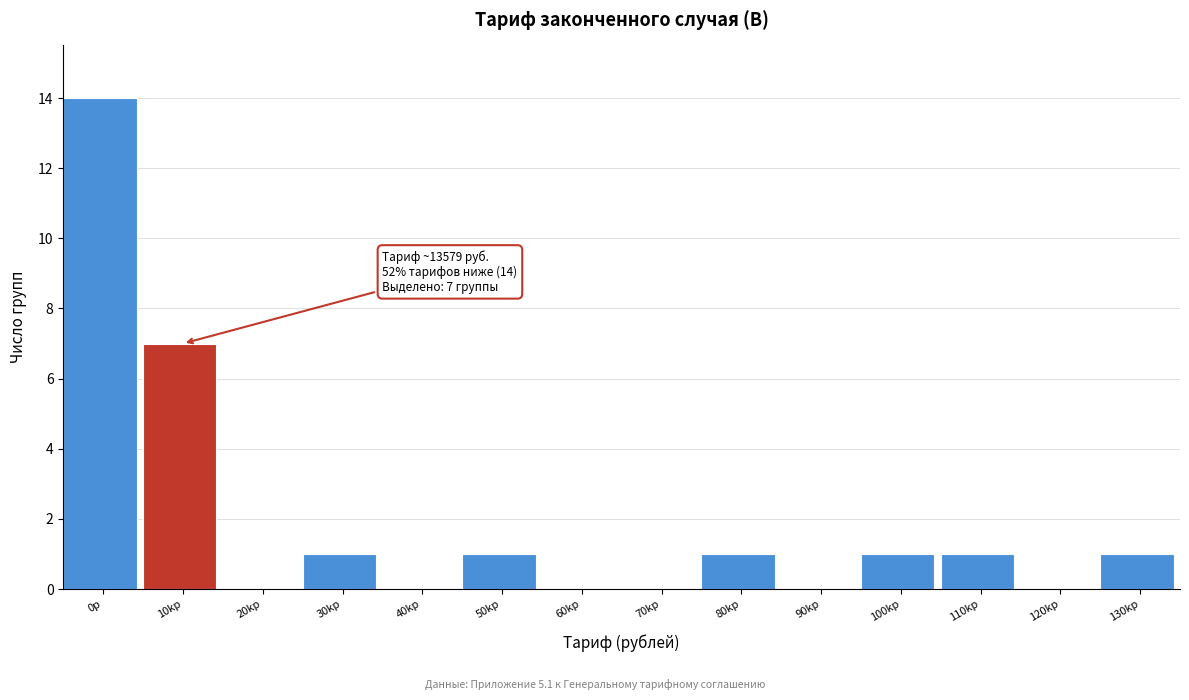

Reading left to right, transcribe all the data shown in this chart.

0р=14	10kр=7	20kр=0	30kр=1	40kр=0	50kр=1	60kр=0	70kр=0	80kр=1	90kр=0	100kр=1	110kр=1	120kр=0	130kр=1